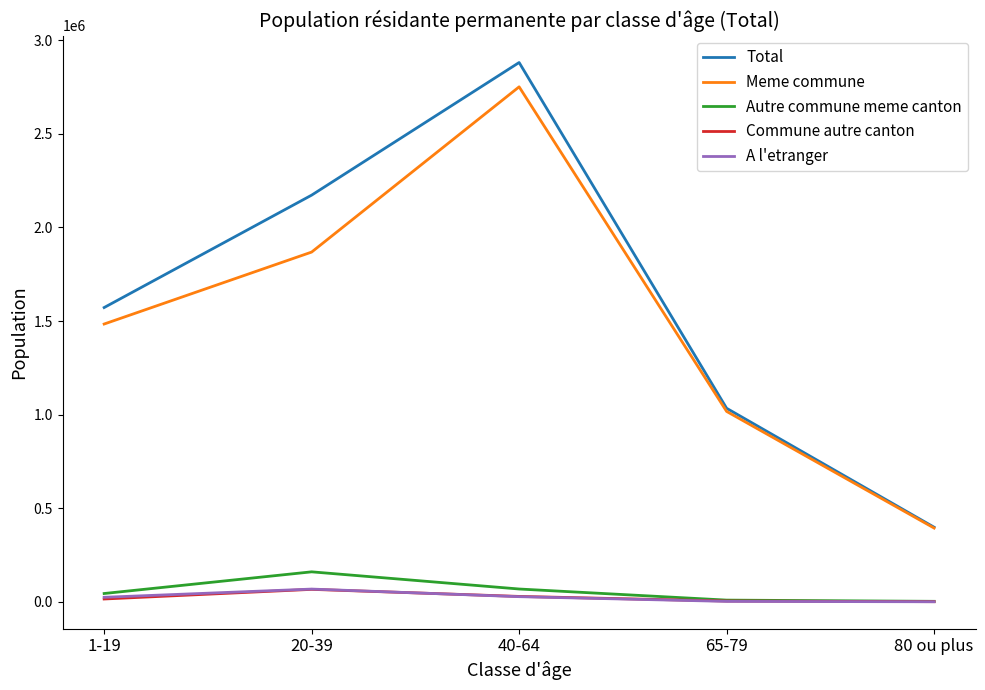

The Total series shows 1572102 at 1-19. True or false?

True